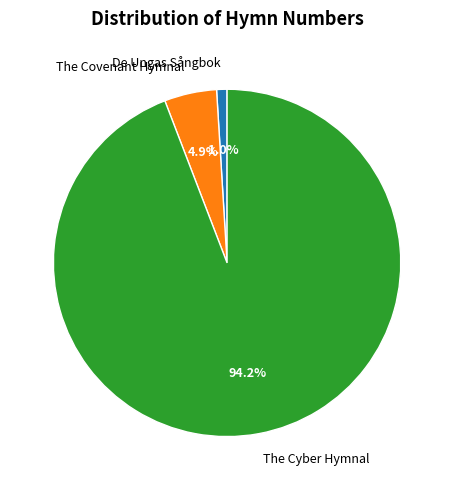

What portion of the pie excludes De Ungas Sångbok?

99.0%